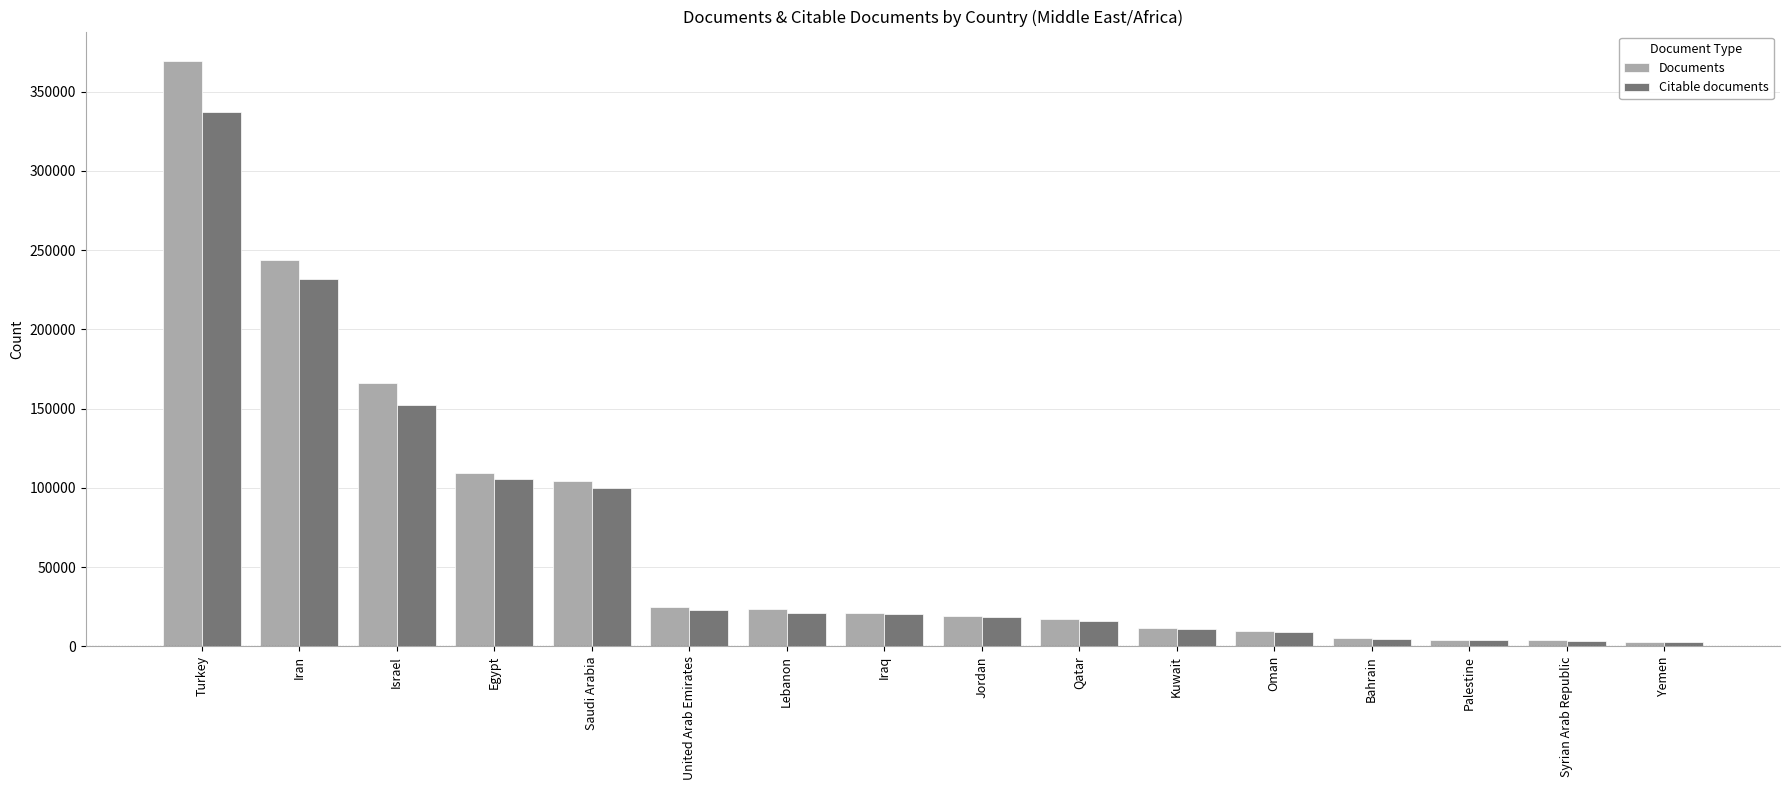

The Documents series shows 10238 at Lebanon. True or false?

False